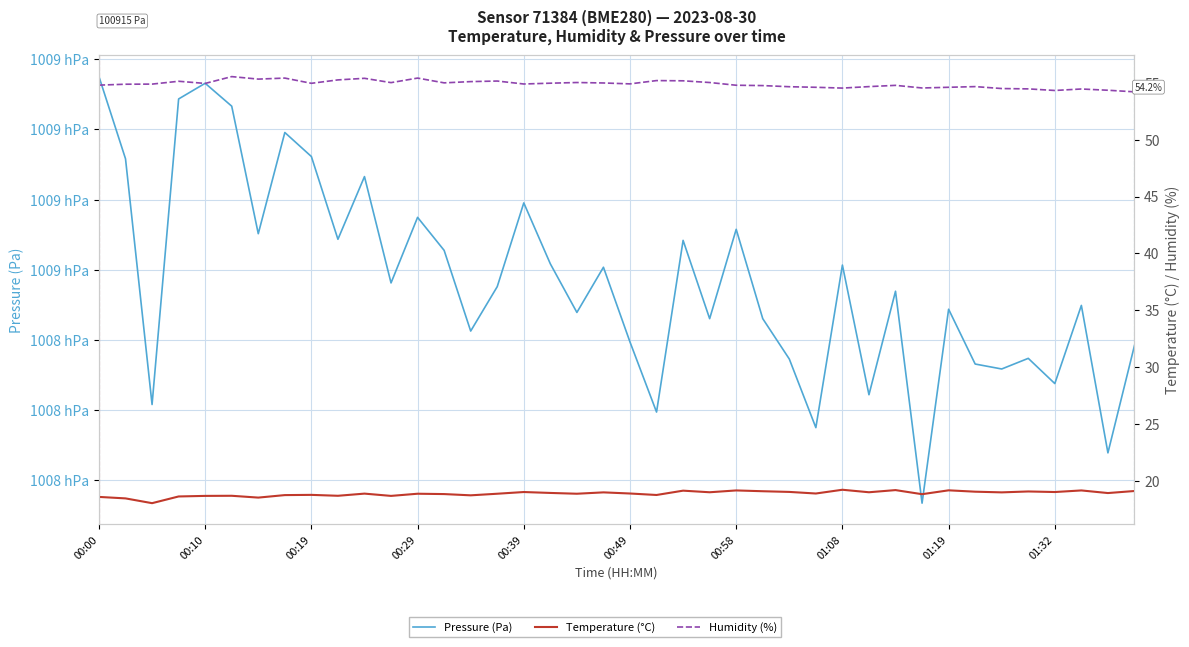

Reading left to right, extract all data points from this chart.

Pressure (Pa): 100915.1	100891.6	100821.6	100908.7	100913.2	100906.6	100870.3	100899.1	100892.3	100868.7	100886.6	100856.2	100874.9	100865.5	100842.5	100855.2	100879.1	100861.7	100847.8	100860.7	100839.4	100819.4	100868.4	100846.1	100871.5	100846.1	100834.6	100815.0	100861.3	100824.4	100853.9	100793.5	100848.8	100833.1	100831.7	100834.8	100827.6	100849.8	100807.8	100838.4
Temperature (°C): 18.6	18.4	18.0	18.6	18.7	18.7	18.5	18.7	18.8	18.7	18.9	18.7	18.9	18.8	18.7	18.9	19.0	18.9	18.9	19.0	18.9	18.7	19.1	19.0	19.1	19.1	19.0	18.9	19.2	19.0	19.2	18.8	19.1	19.0	19.0	19.1	19.0	19.1	18.9	19.1
Humidity (%): 54.8	54.9	54.9	55.1	55.0	55.5	55.3	55.4	55.0	55.3	55.4	55.0	55.4	55.0	55.1	55.2	54.9	55.0	55.0	55.0	54.9	55.2	55.2	55.0	54.8	54.8	54.7	54.6	54.5	54.7	54.8	54.5	54.6	54.7	54.5	54.5	54.3	54.5	54.4	54.2